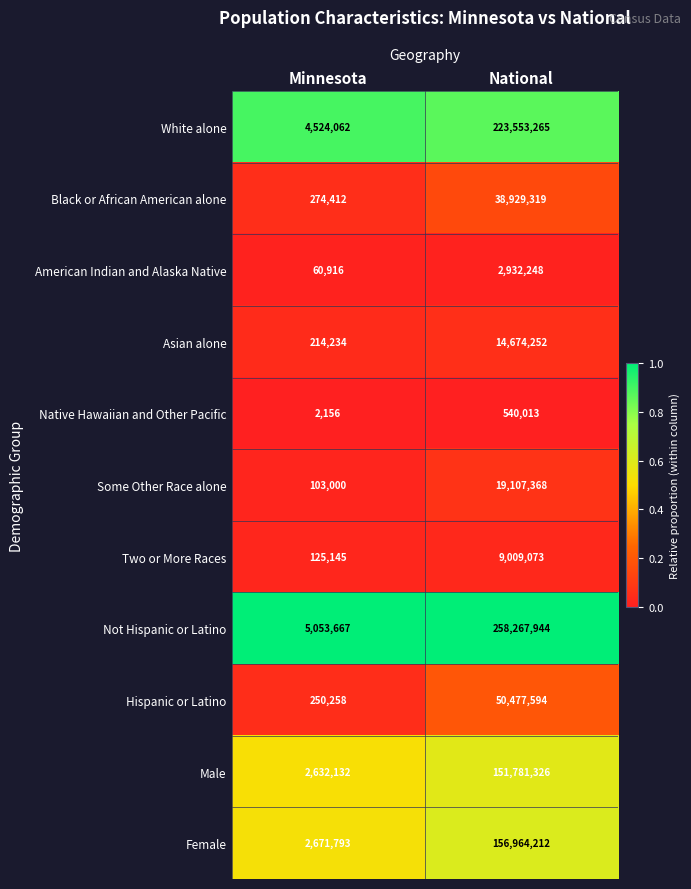

What is the sum of all White alone values?

228077327